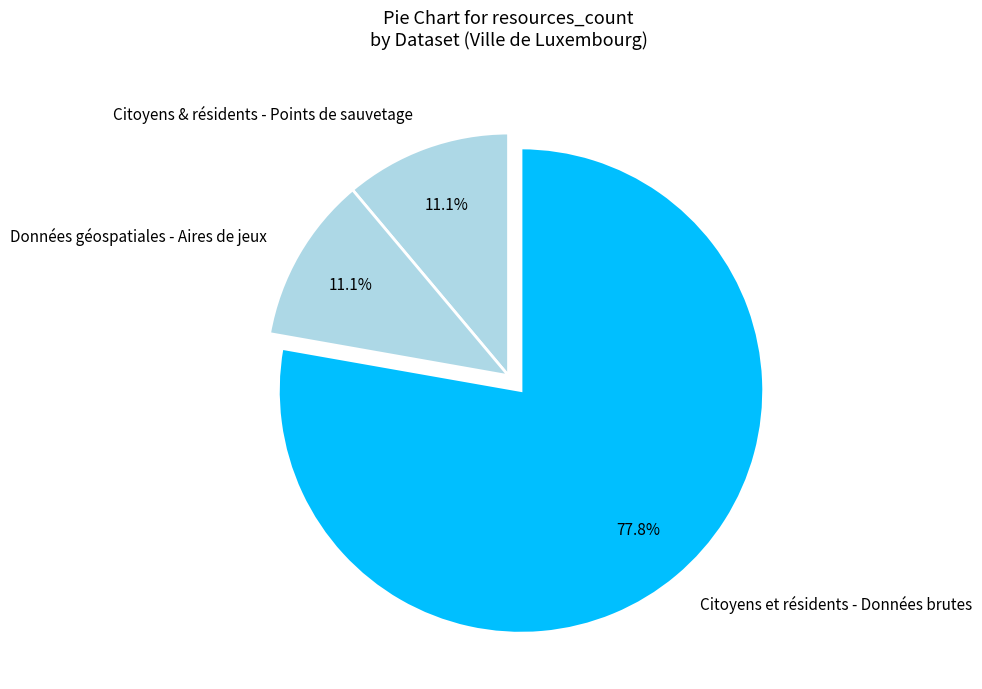

What percentage is the Citoyens & résidents - Points de sauvetage slice, to the nearest percent?

11%